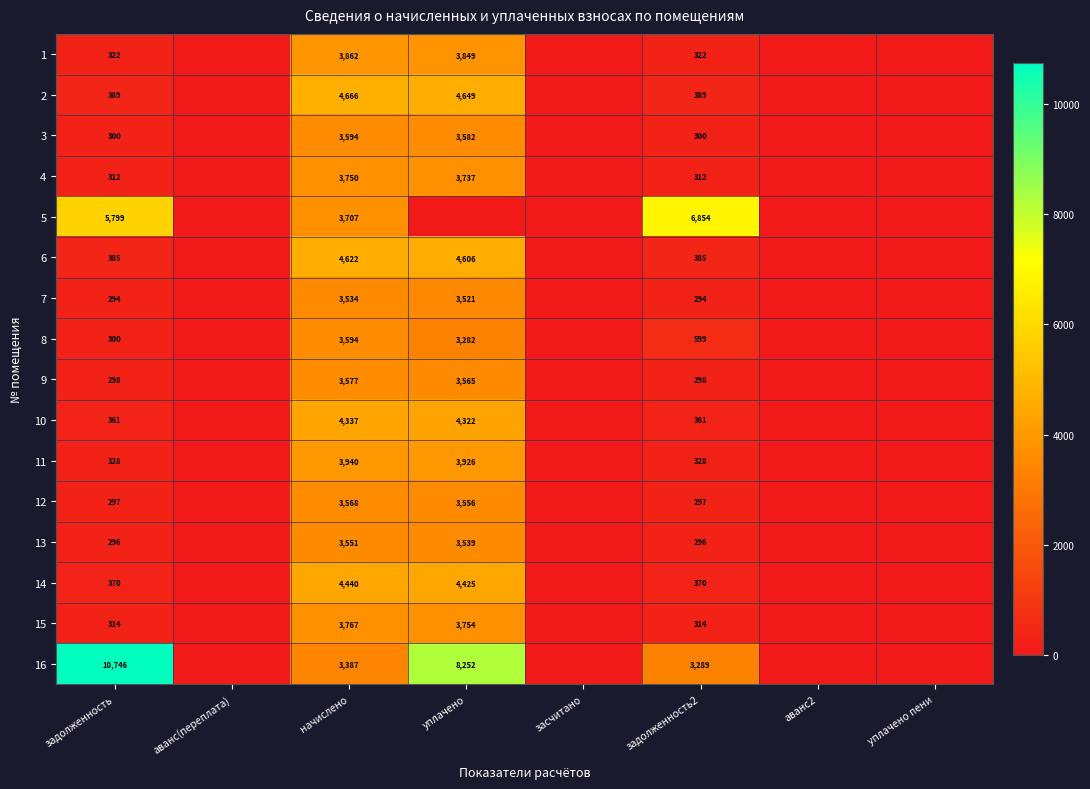

At задолженность2, list the series in order from smallest to largest.

7, 13, 12, 9, 3, 4, 15, 1, 11, 10, 14, 6, 2, 8, 16, 5